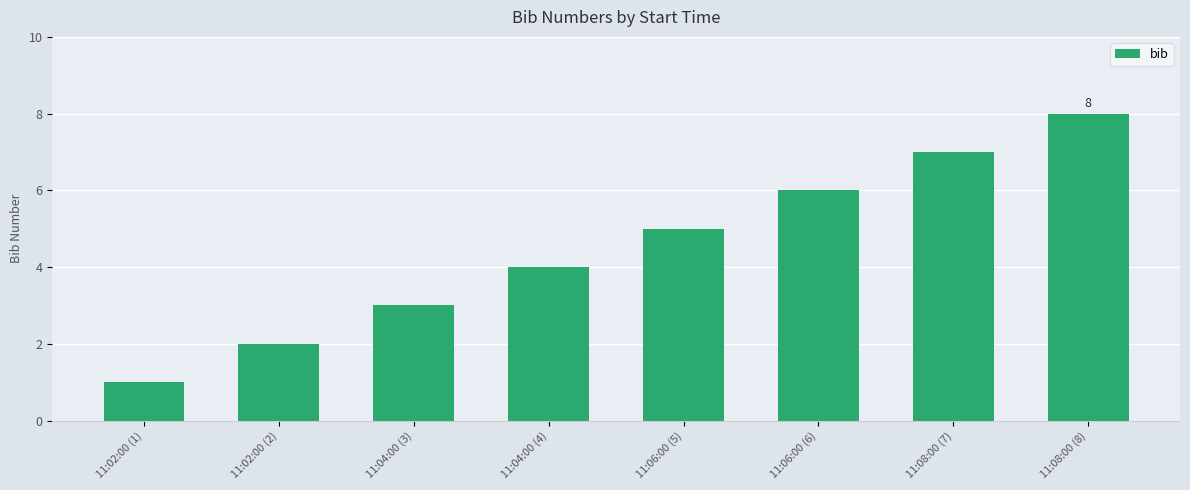

What is the change in value from 11:04:00 (3) to 11:04:00 (4)?

+1